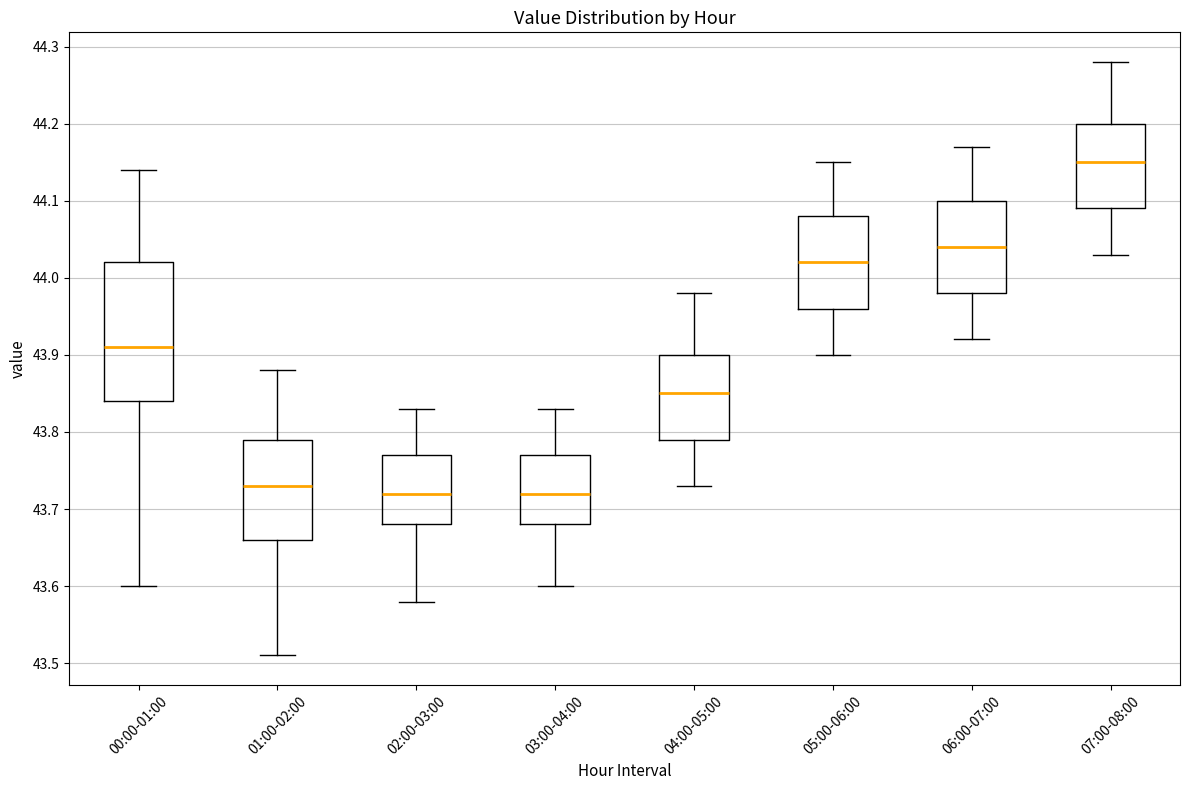

Comparing the boxes themselves (not the whiskers), which one is the tallest?

00:00-01:00